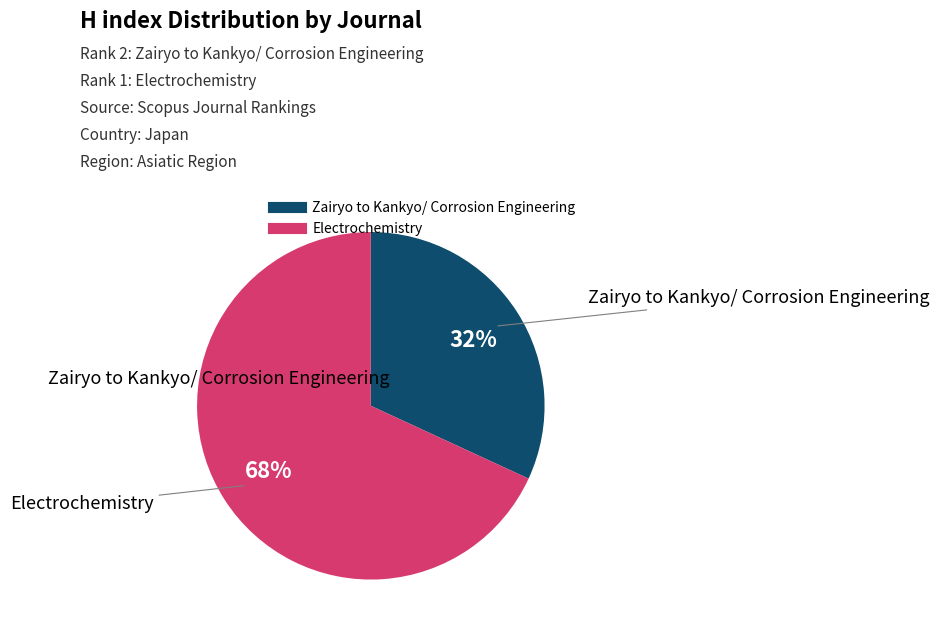

Combined, do Electrochemistry and Zairyo to Kankyo/ Corrosion Engineering account for over 50%?

Yes